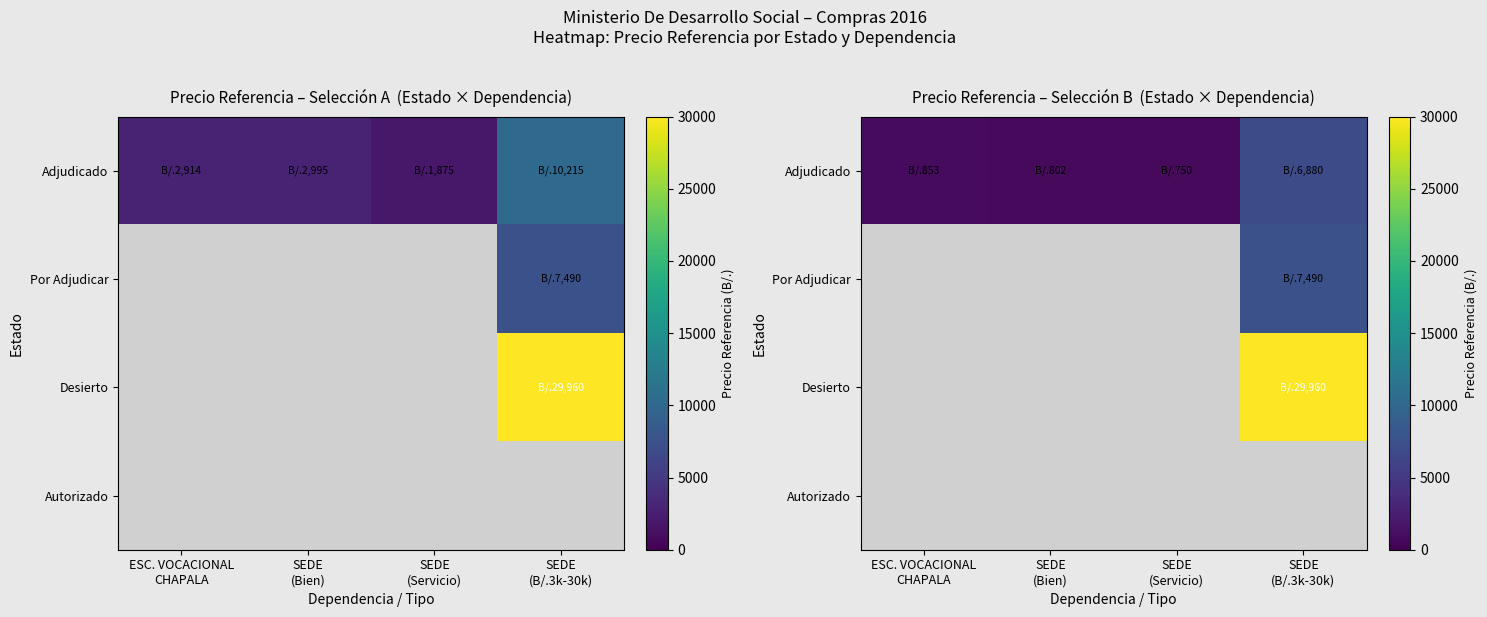

Which has a higher value, SEDE
(B/.3k-30k) or ESC. VOCACIONAL
CHAPALA?

SEDE
(B/.3k-30k)